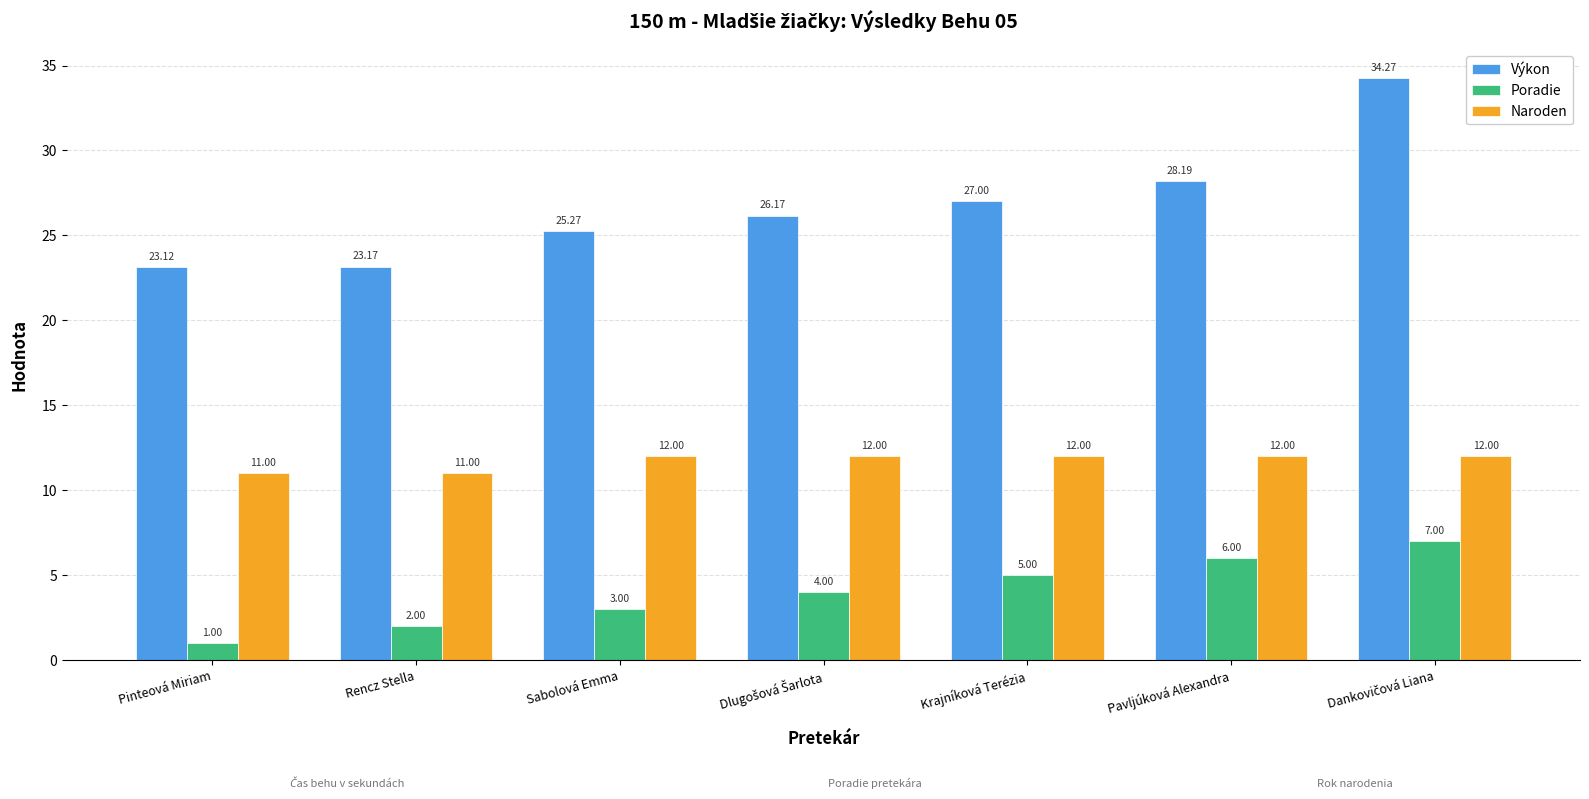

Reading left to right, transcribe all the data shown in this chart.

Výkon: 23.1	23.2	25.3	26.2	27.0	28.2	34.3
Poradie: 1.0	2.0	3.0	4.0	5.0	6.0	7.0
Naroden: 11.0	11.0	12.0	12.0	12.0	12.0	12.0